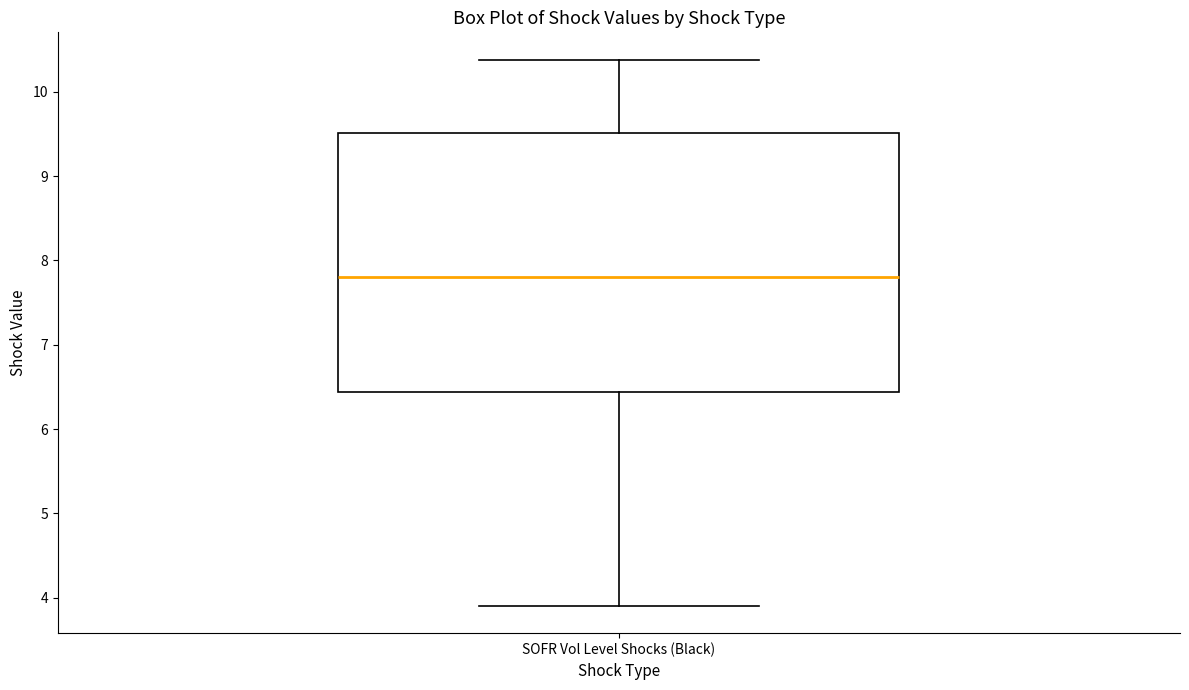

Where does the upper whisker of the box for SOFR Vol Level Shocks (Black) end on the y-axis? The values are not printed on the chart, so give them approximately, as read against the axis.

10.4